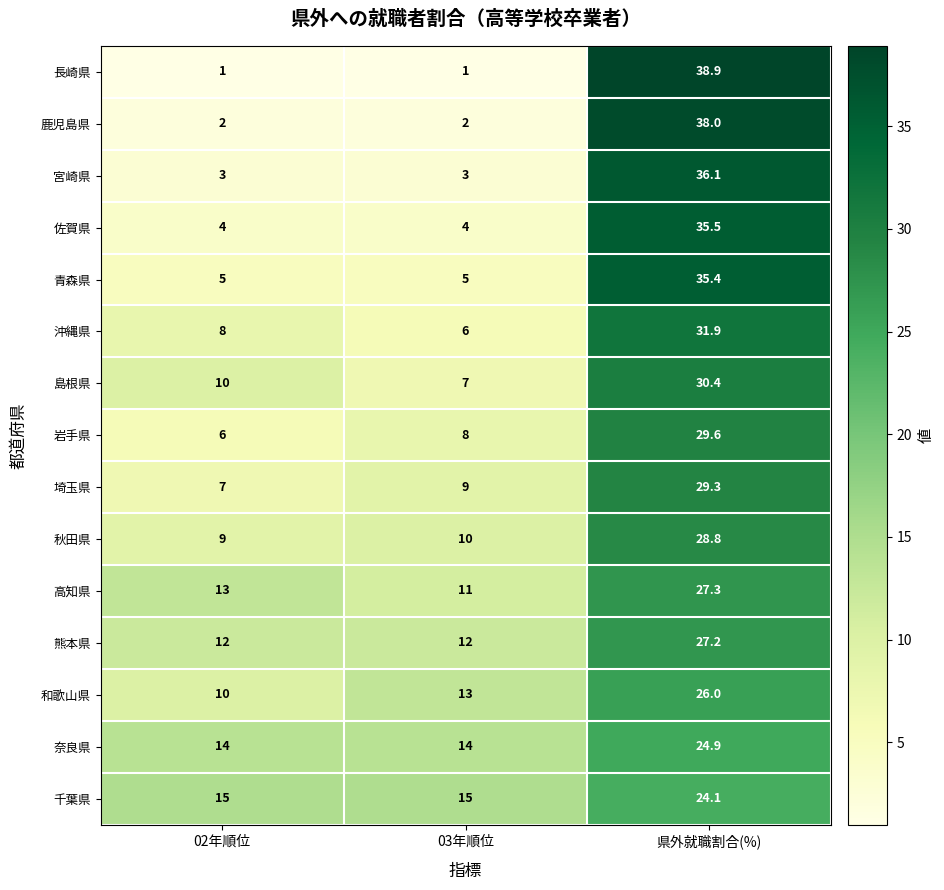

At which category does the chart reach its peak across all series?

県外就職割合(%)